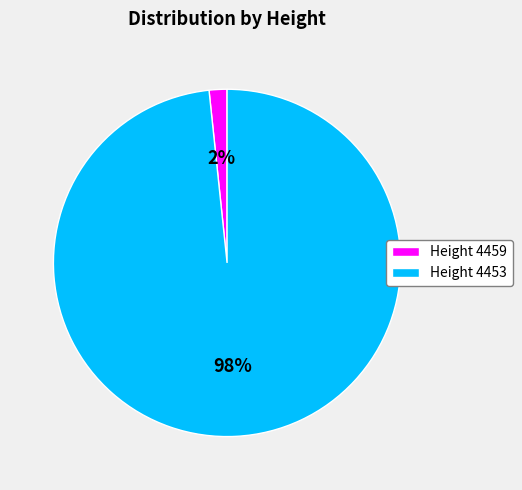

To the nearest percent, what is the average slice percentage?

50%